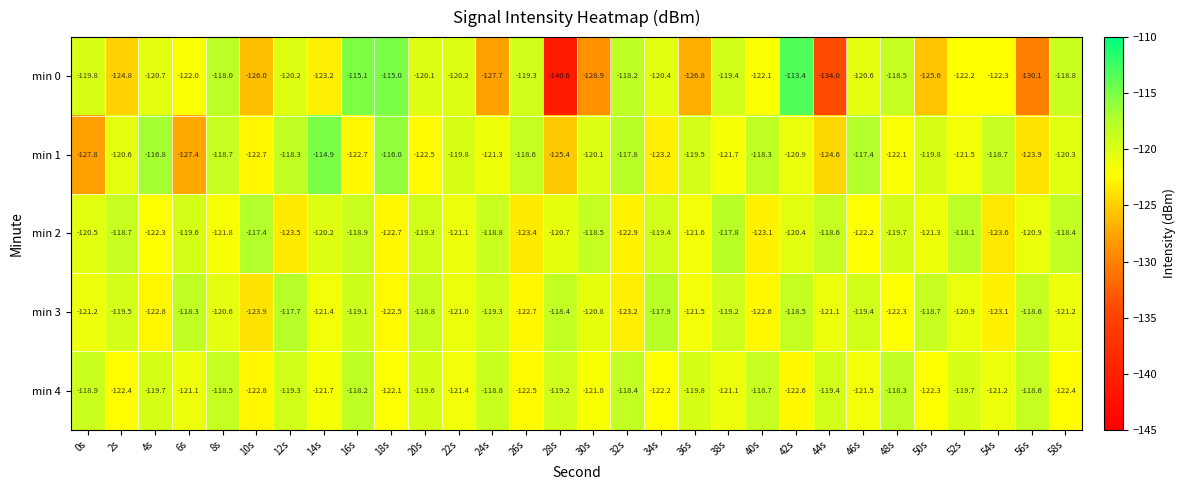

How many values in the min 3 series exceed -120?

13